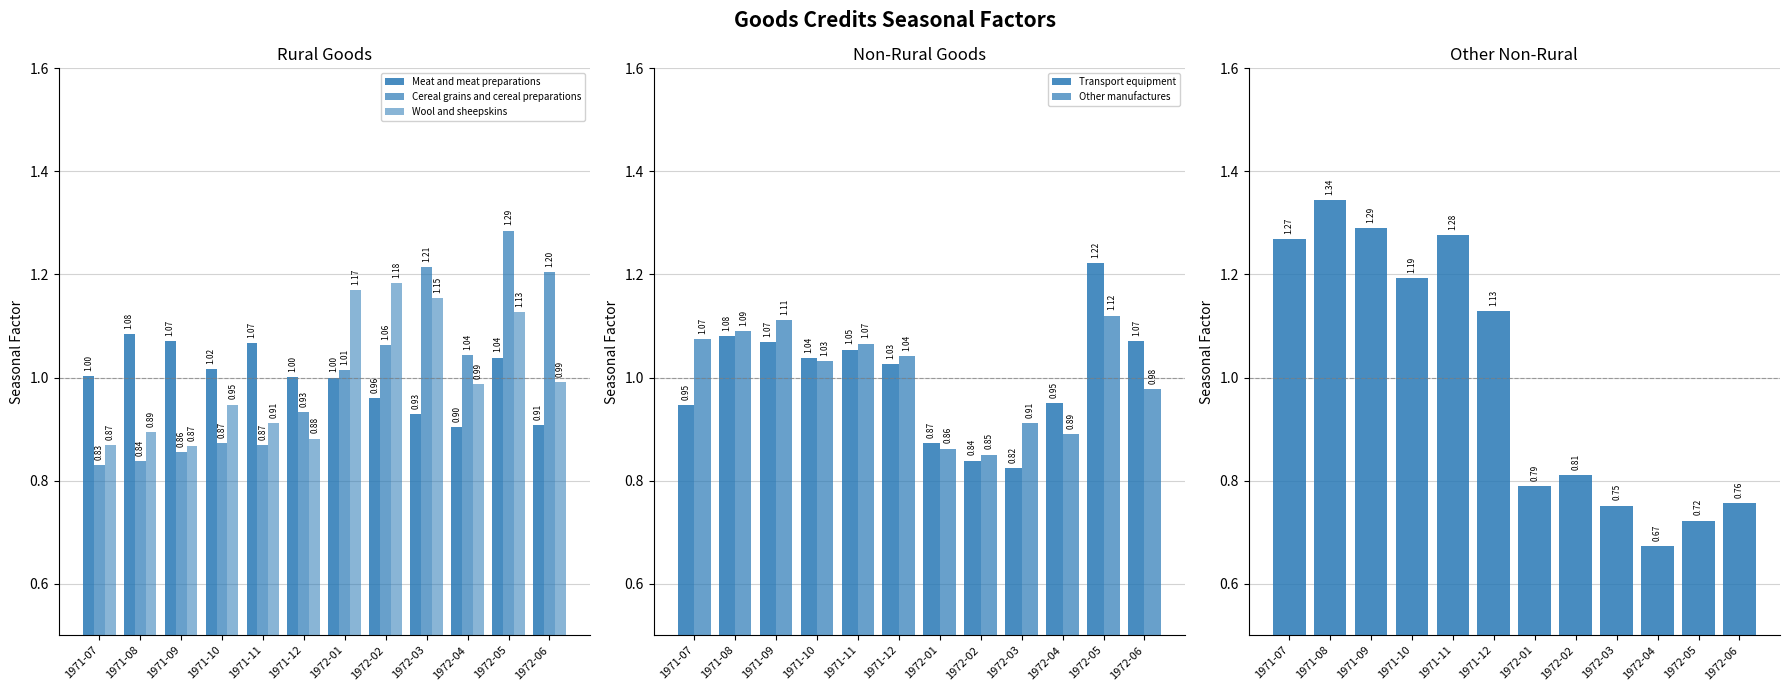

Which series has the largest range (max minus min)?

Other non-rural